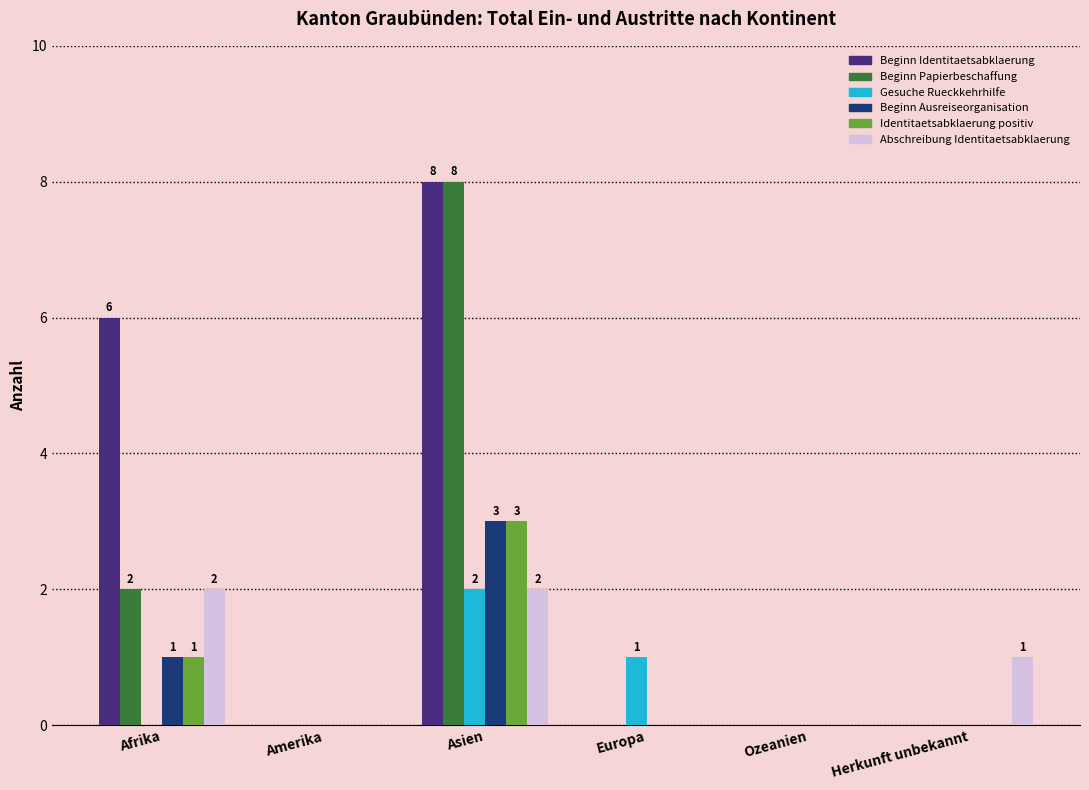

True or false: Beginn Papierbeschaffung has a value of -5 at Herkunft unbekannt.

False